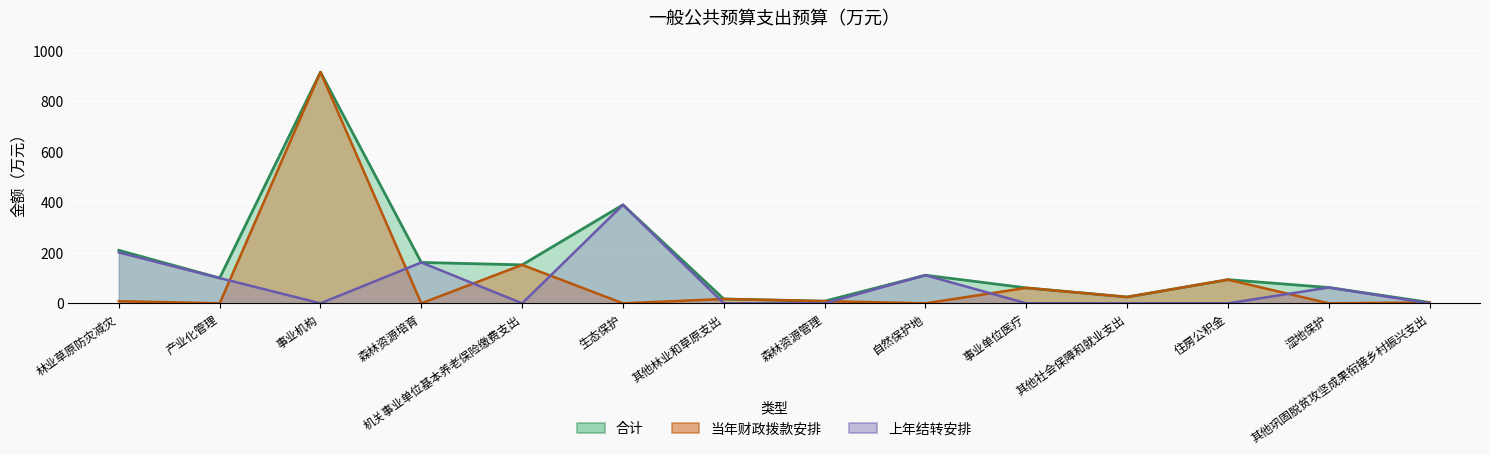

Reading left to right, what are all the values shown in this chart?

合计: 209.9	100.0	915.5	161.8	152.3	390.0	17.1	8.6	111.3	61.1	25.0	93.7	62.6	3.4
当年财政拨款安排: 8.6	0.0	915.5	0.0	152.3	0.0	17.1	8.6	0.0	61.1	25.0	93.7	0.0	3.4
上年结转安排: 201.4	100.0	0.0	161.8	0.0	390.0	0.0	0.0	111.3	0.0	0.0	0.0	62.6	0.0